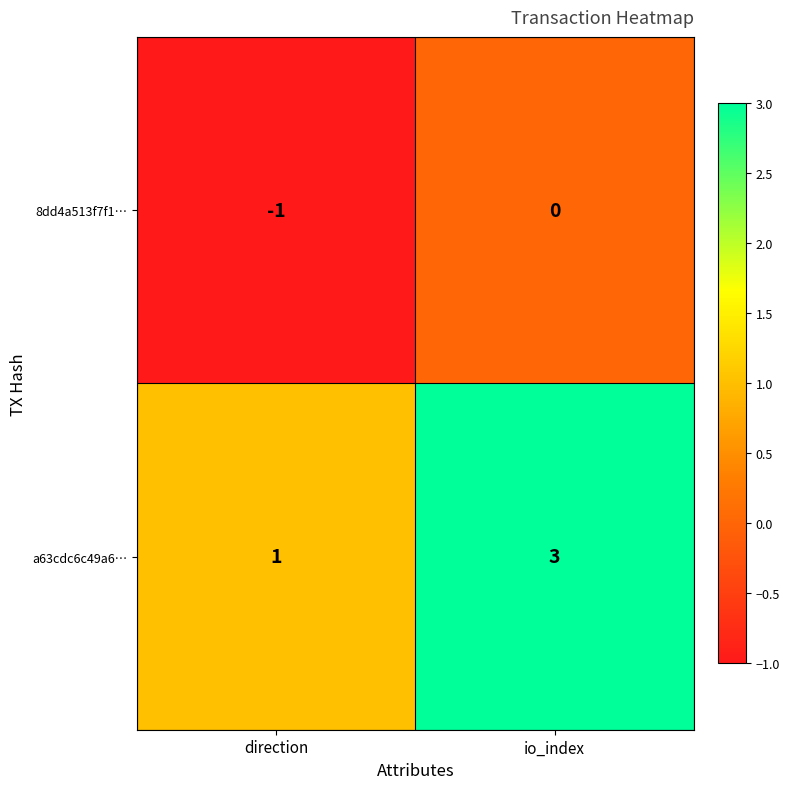

Between direction and io_index, which series saw the biggest shift?

a63cdc6c49a6…